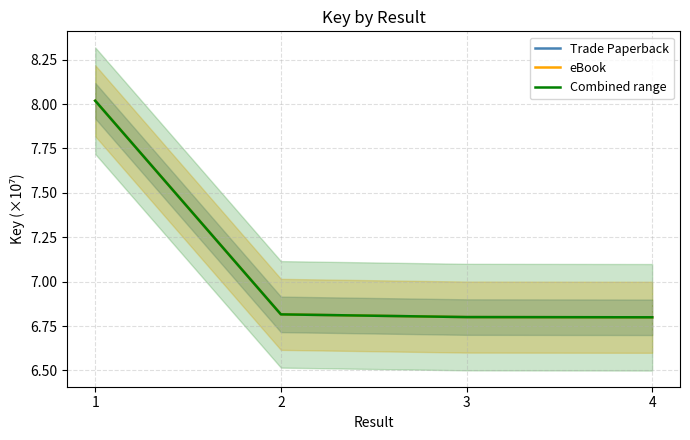

Which label corresponds to the largest value in the chart?

1